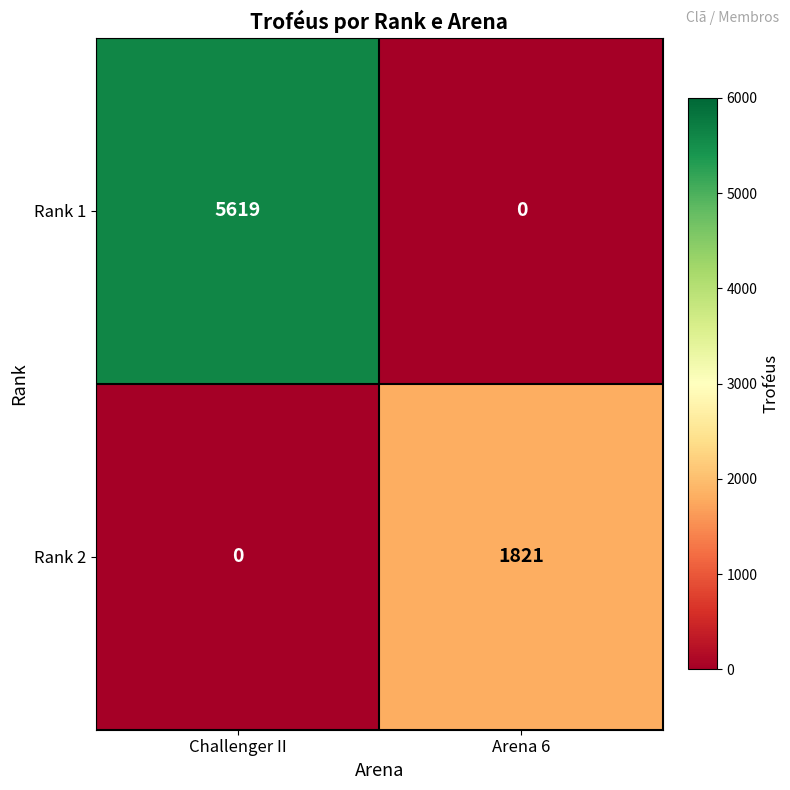

Between Challenger II and Arena 6, which series saw the biggest shift?

Rank 1